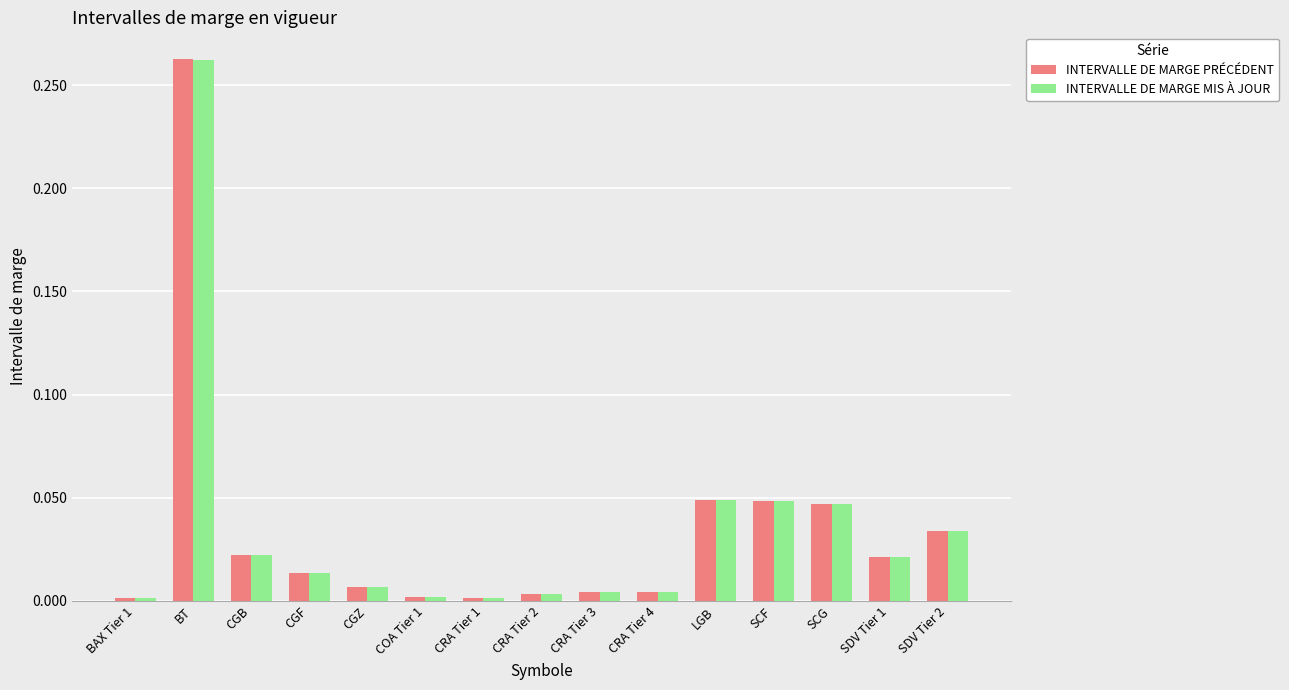

Which series changed the most between COA Tier 1 and SCF?

INTERVALLE DE MARGE MIS À JOUR